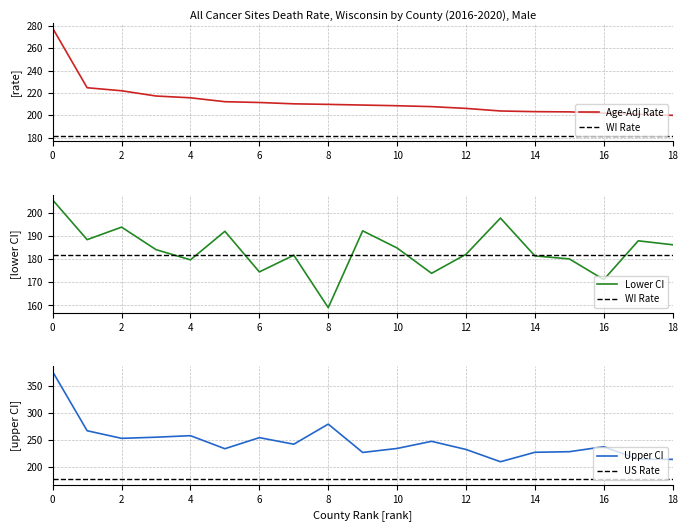

In Upper CI (Rate), how many points are higher than both neighbors (excluding endpoints)?

5